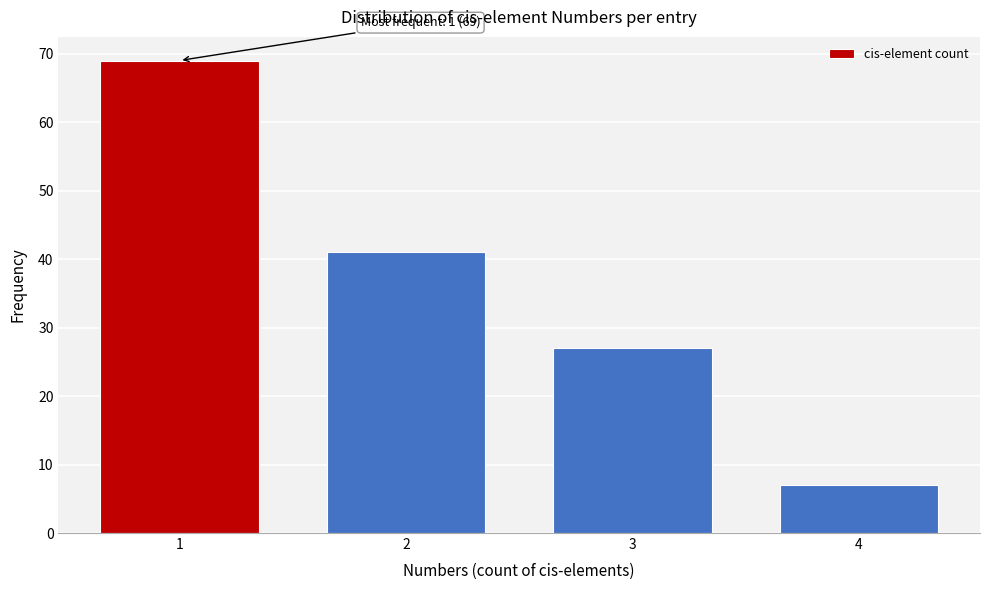

Reading left to right, list all the values displayed in this chart.

1=69	2=41	3=27	4=7